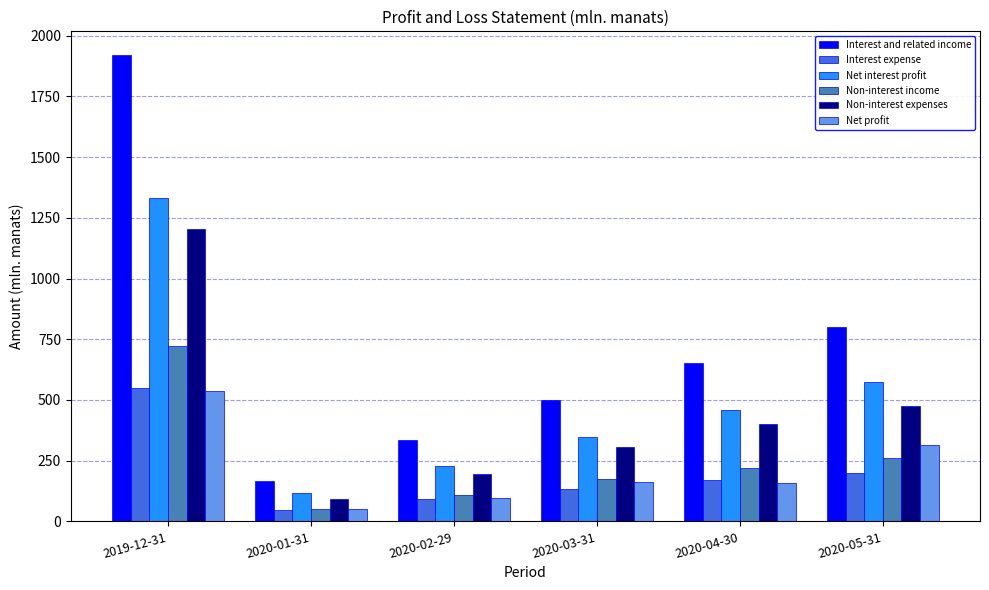

What is the difference between the Net profit values at 2020-01-31 and 2019-12-31?

487.5